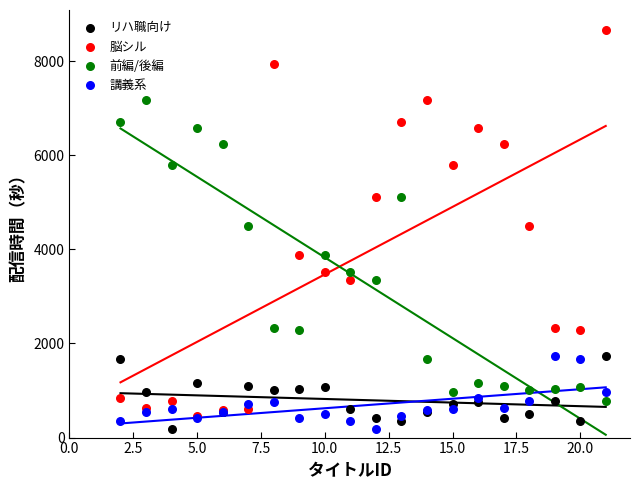

What are all the series names shown in the legend?

リハ職向け, 脳シル, 前編/後編, 講義系